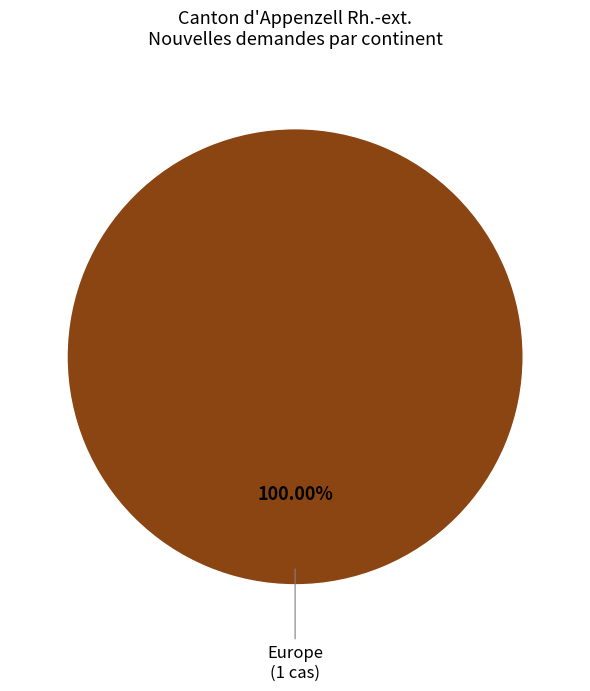

Is there a majority slice in this chart?

Yes